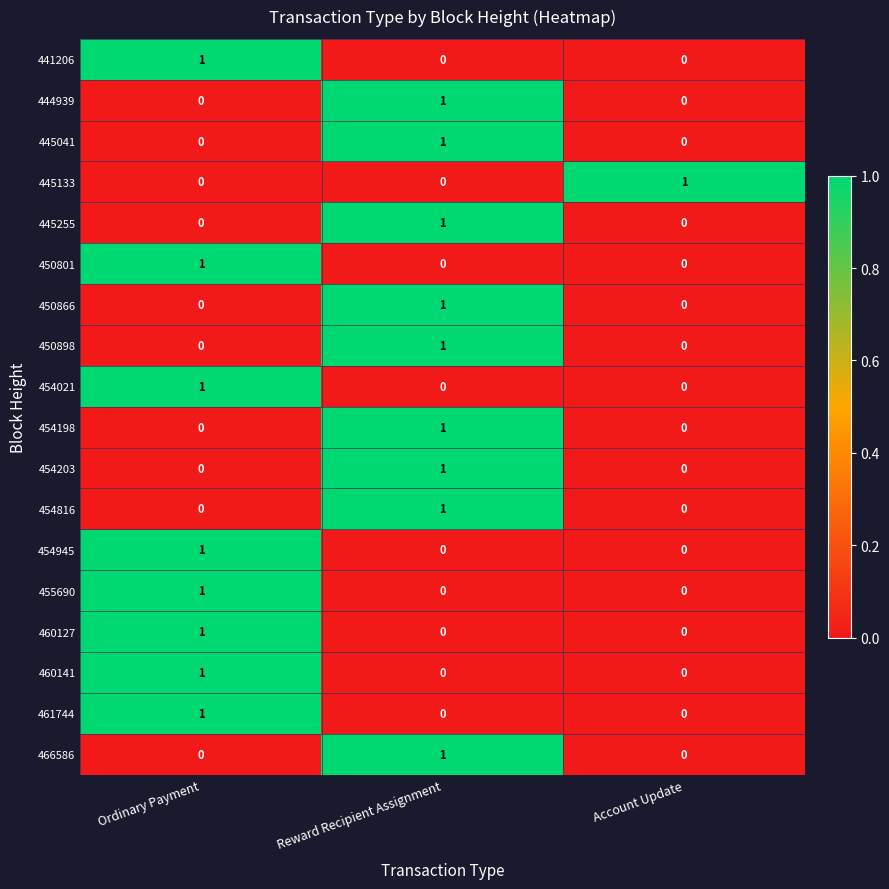

True or false: 444939 has a value of 0 at Reward Recipient Assignment.

False